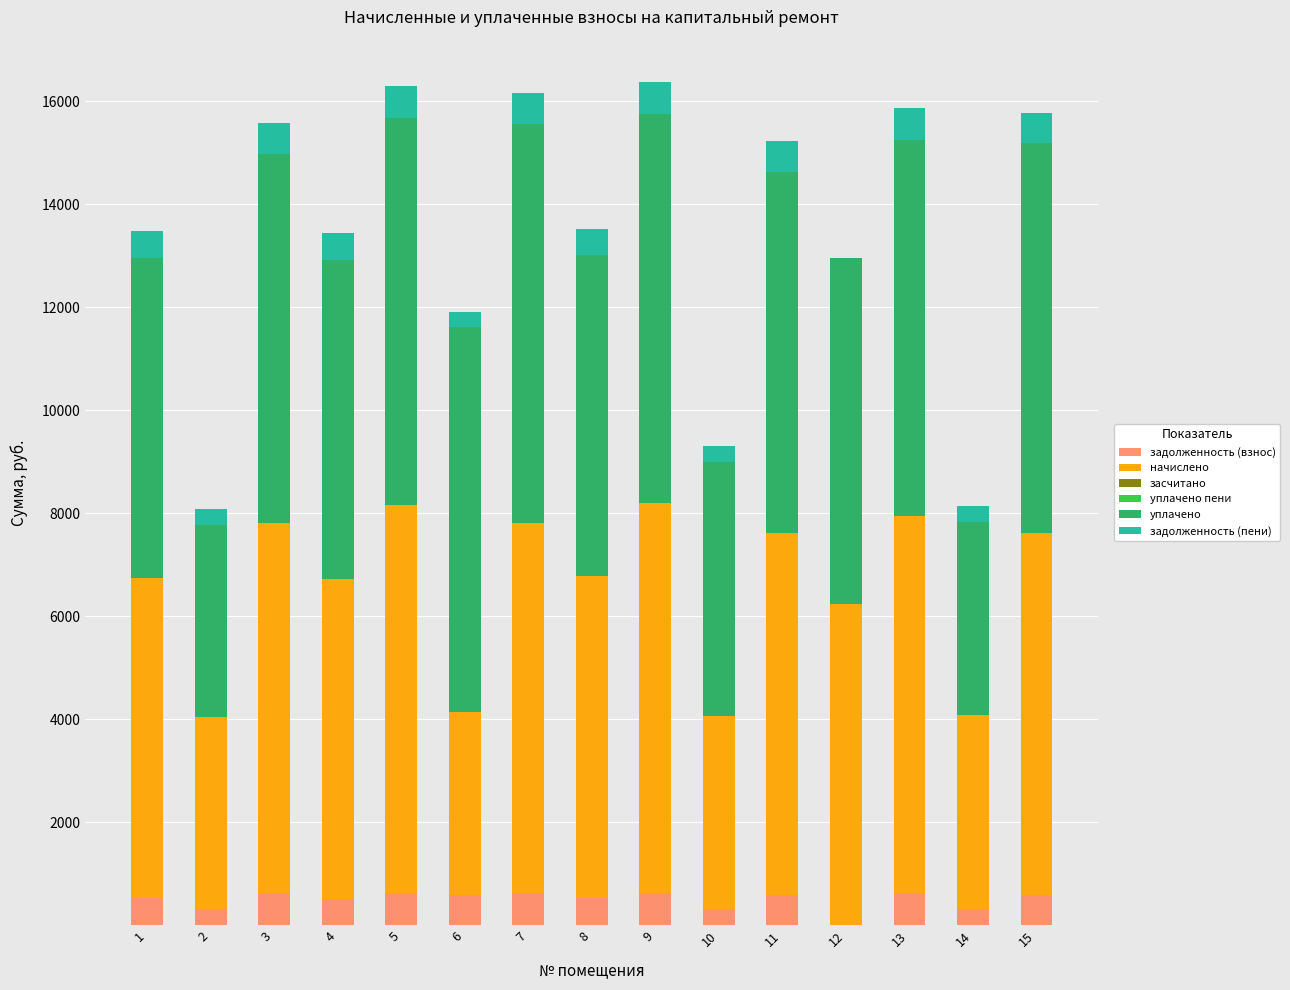

Does the chart contain stacked bars?

Yes